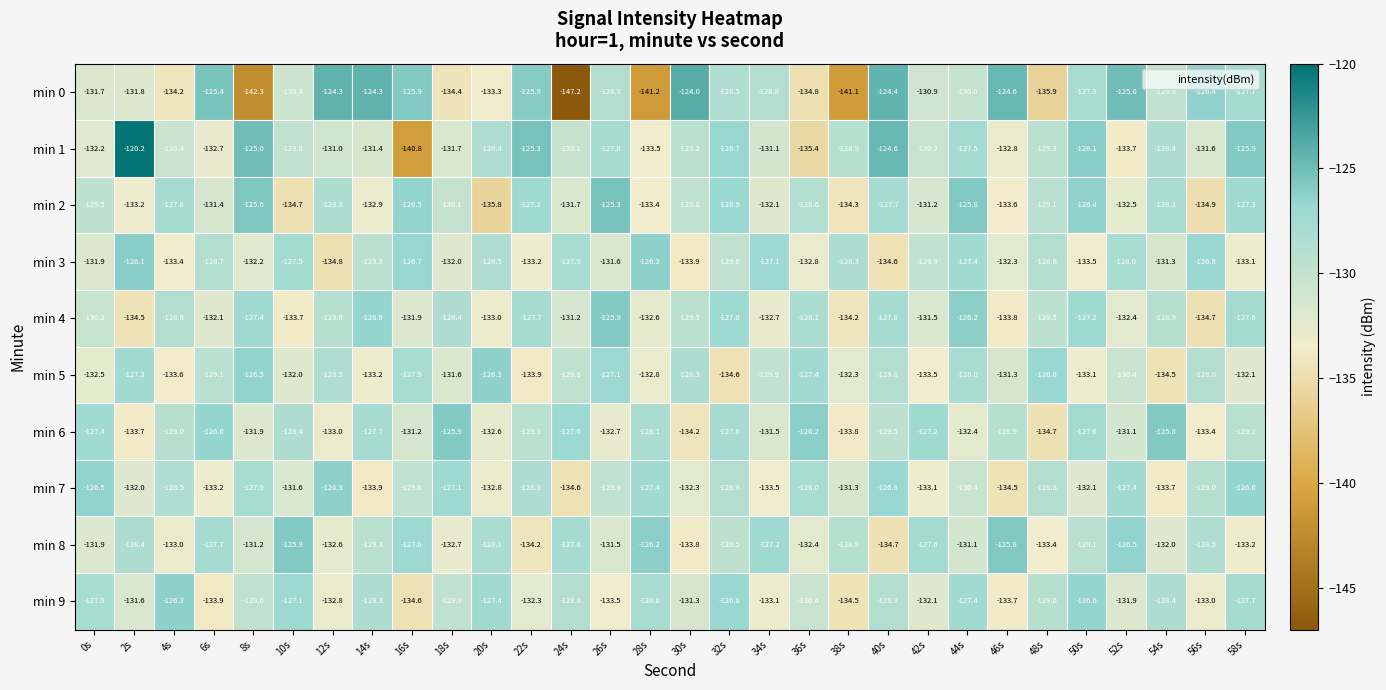

What is the highest value of the min 3 series?

-126.1